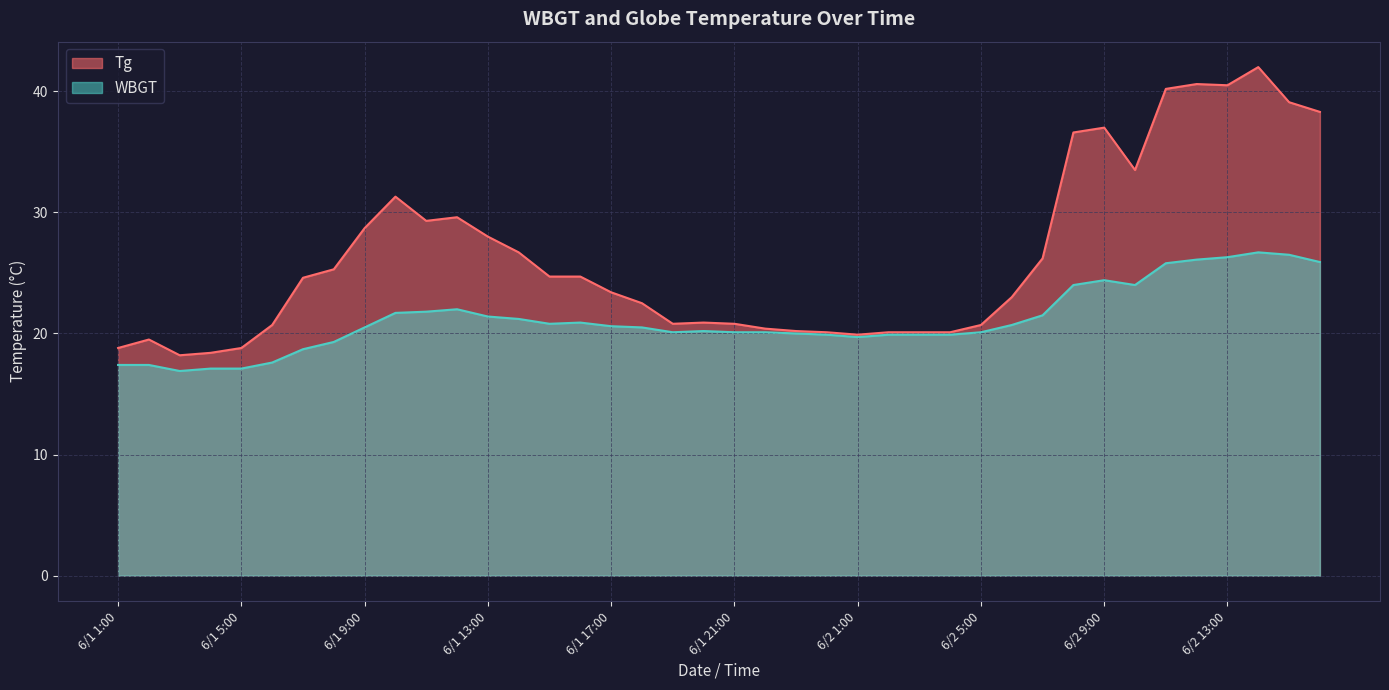

What is the difference between the second highest and minimum values in the Tg series?

22.4